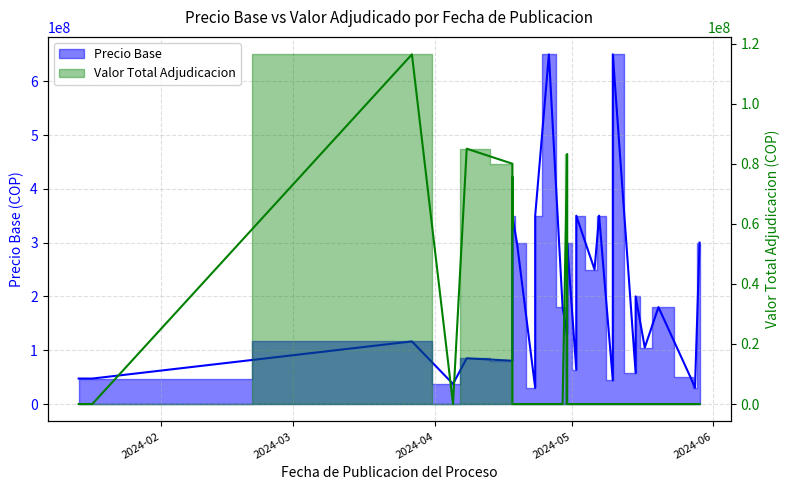

How many values in the Precio Base (line) series exceed 105000000?

19